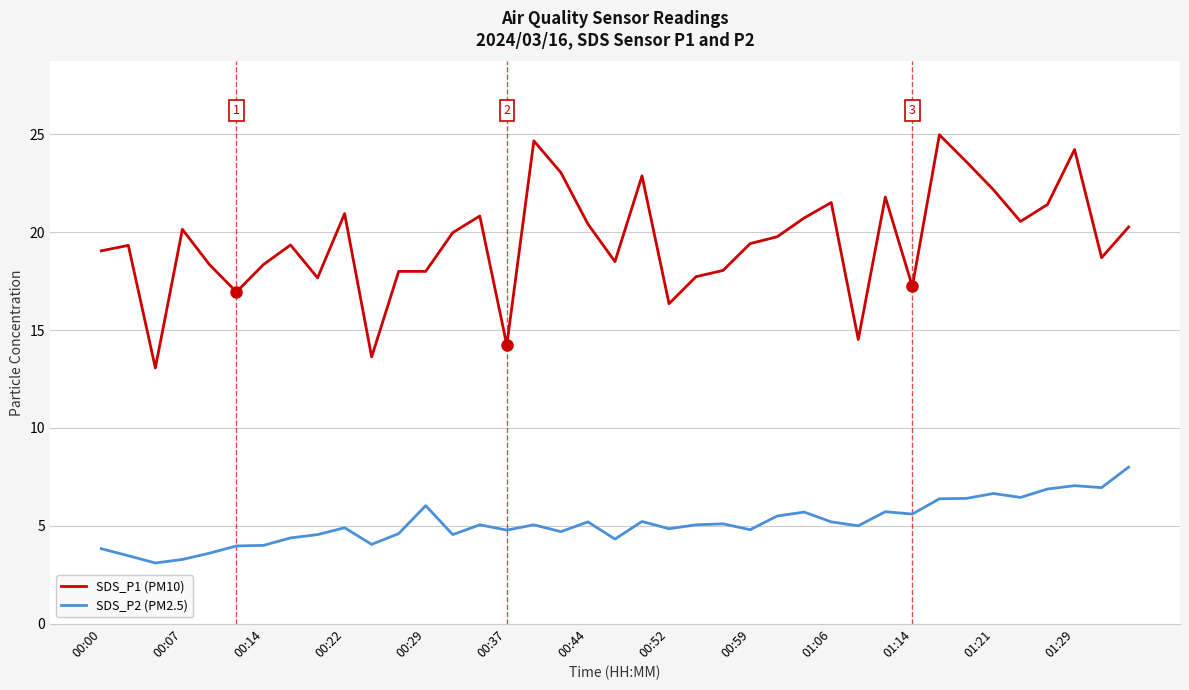

List the series in order of their overall mean, lowest first.

SDS_P2 (PM2.5), SDS_P1 (PM10)